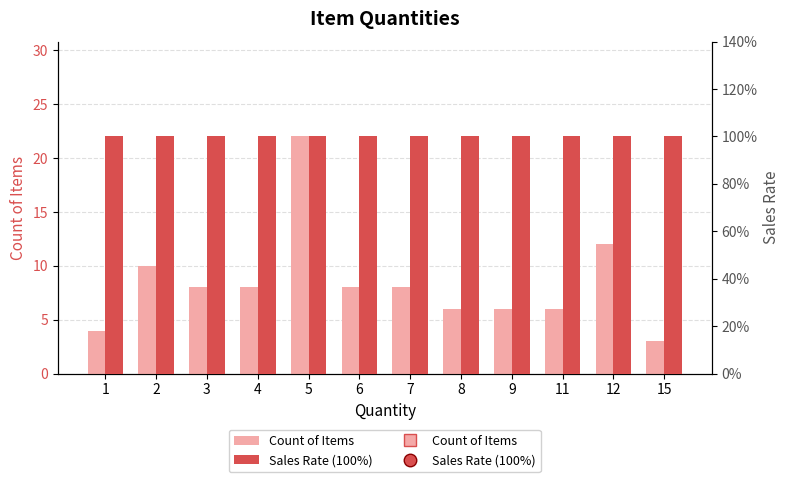

The Count of Items series shows 13 at 4. True or false?

False